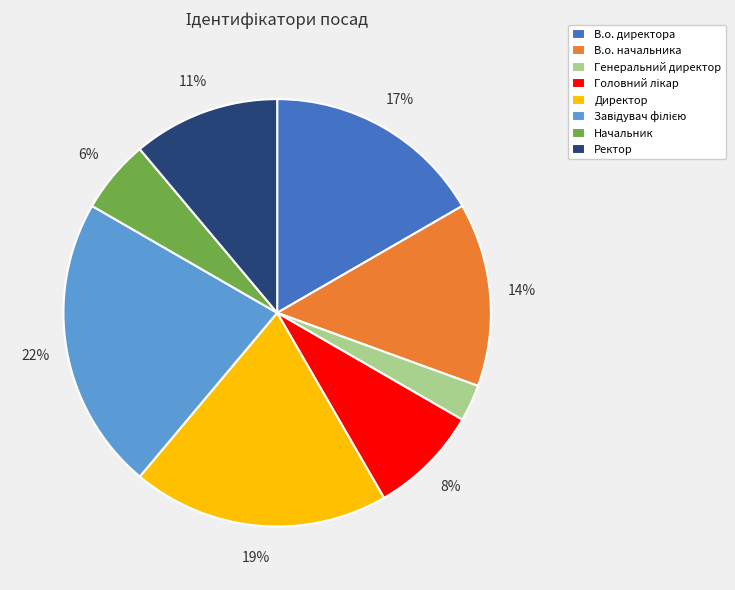

Which has a higher value, Начальник or Директор?

Директор